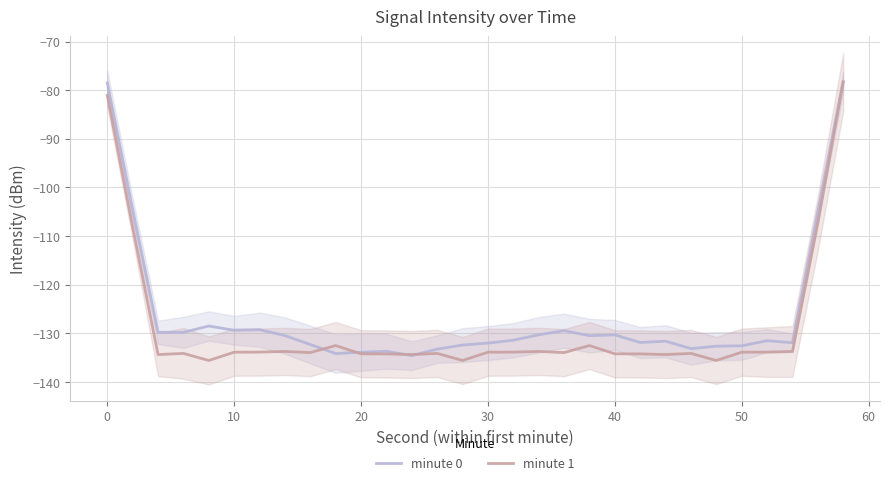

Is it true that minute 1 equals -134.2 at 40?

True